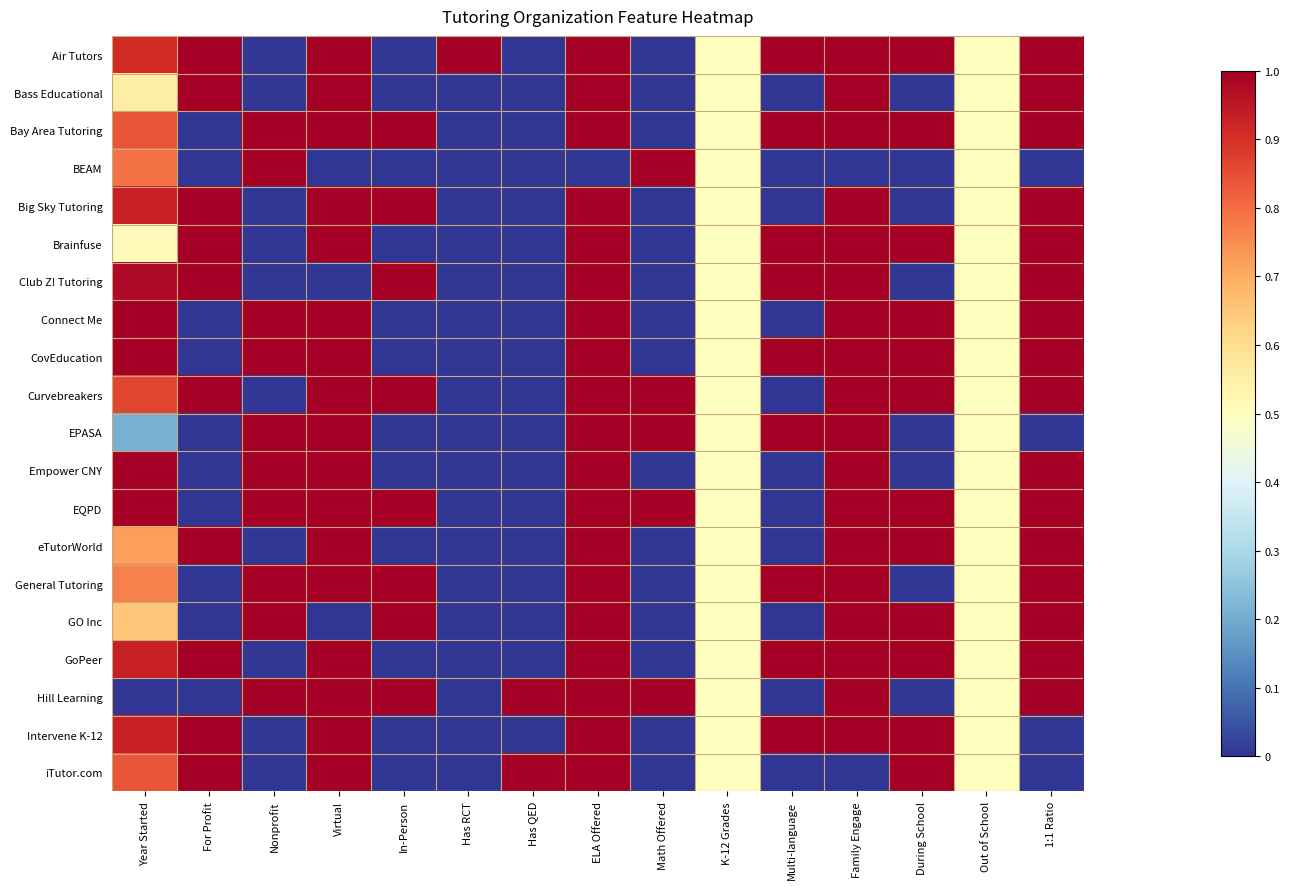

Between In-Person and Math Offered, which is larger?

In-Person